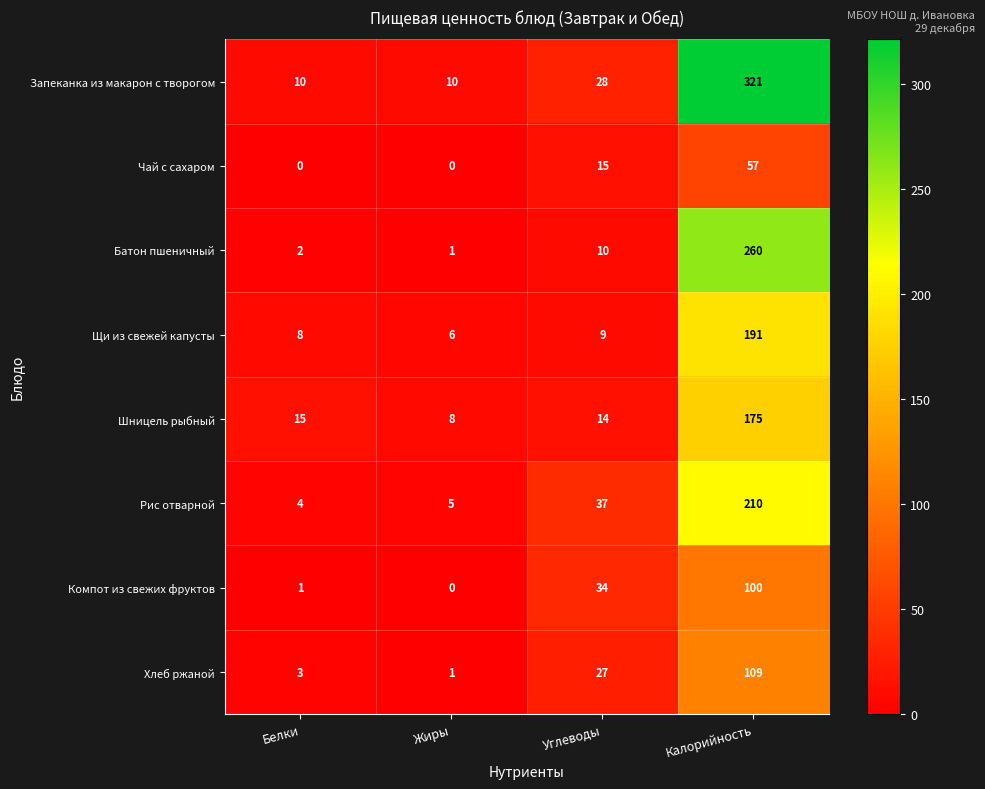

Rank the series by their maximum value, from lowest to highest.

Чай с сахаром, Компот из свежих фруктов, Хлеб ржаной, Шницель рыбный, Щи из свежей капусты, Рис отварной, Батон пшеничный, Запеканка из макарон с творогом